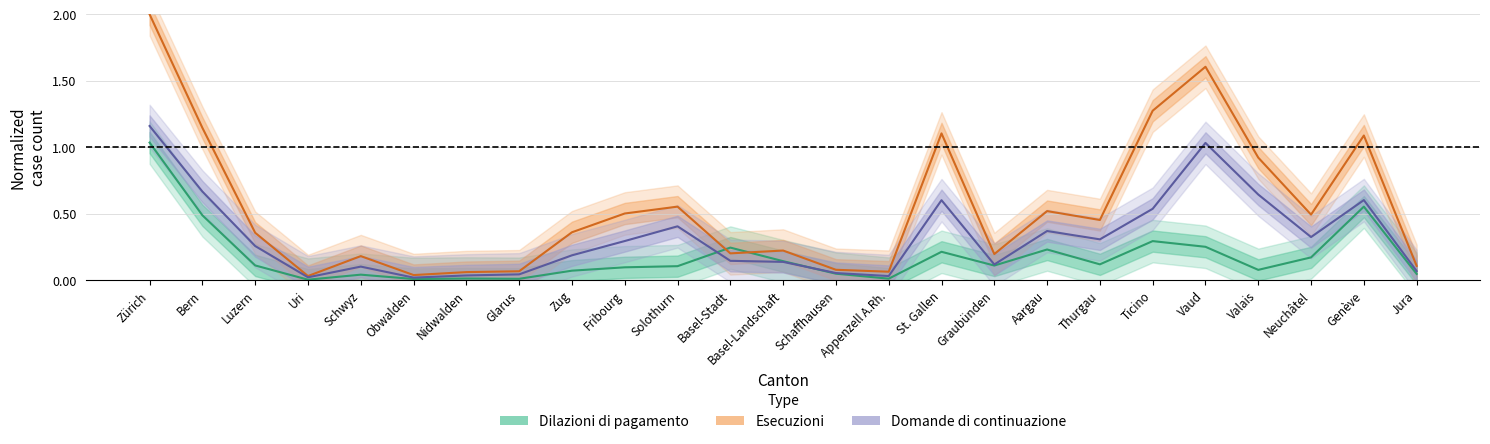

What is the label of the 25th point from the right?

Zürich